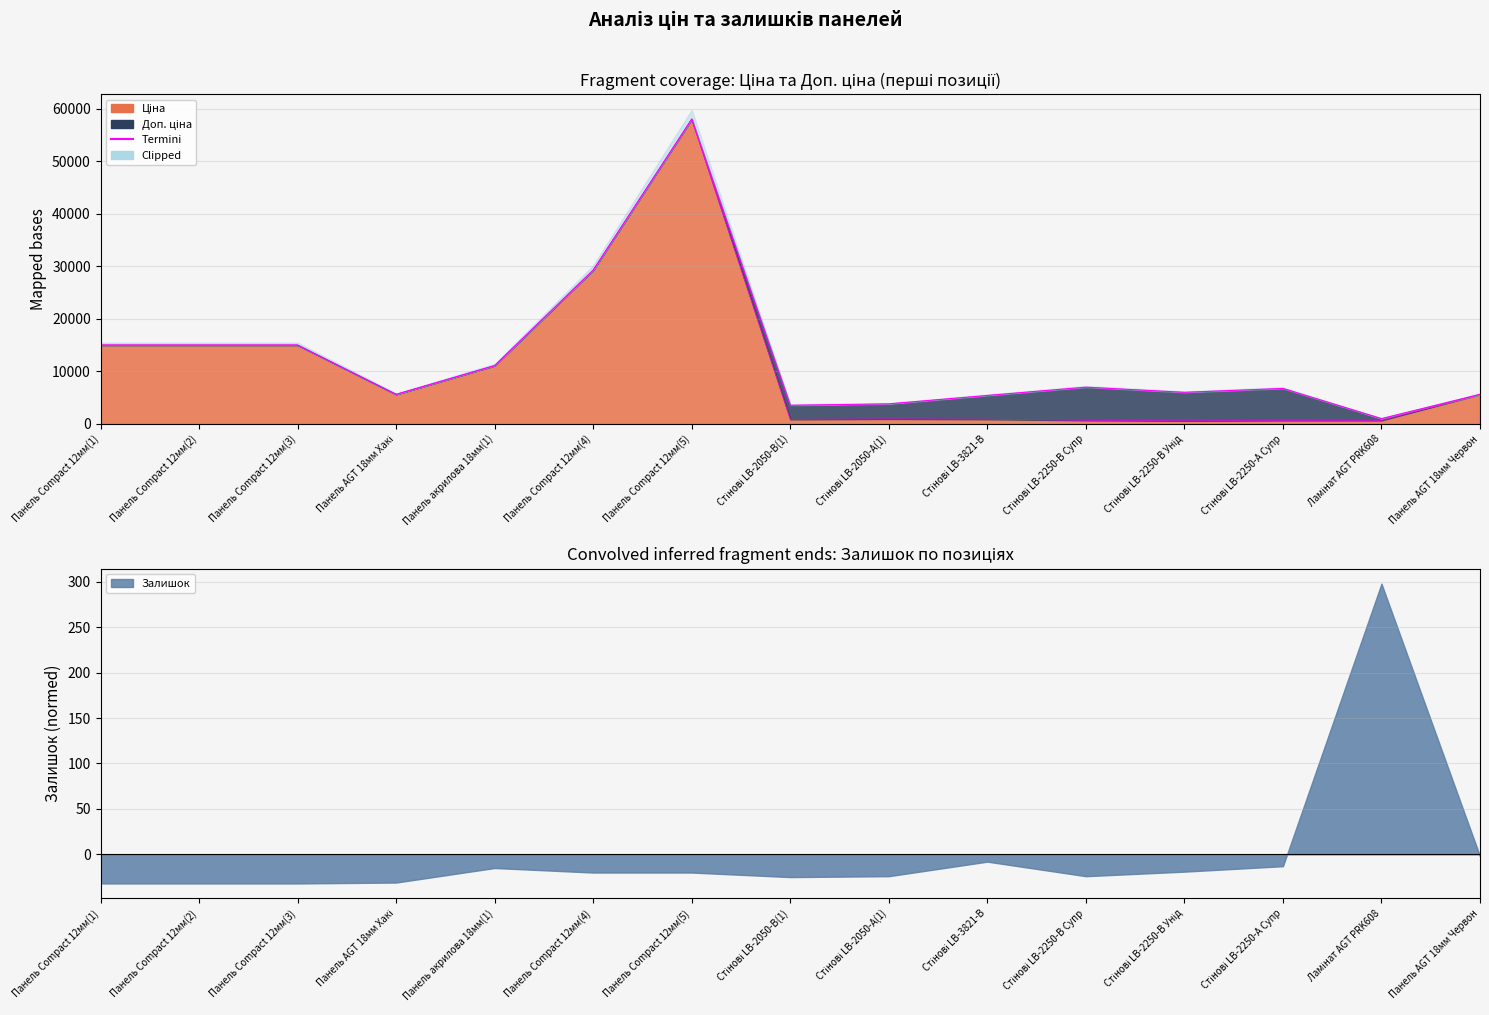

The value at Панель AGT 18мм Хакі is 10130.4. True or false?

False